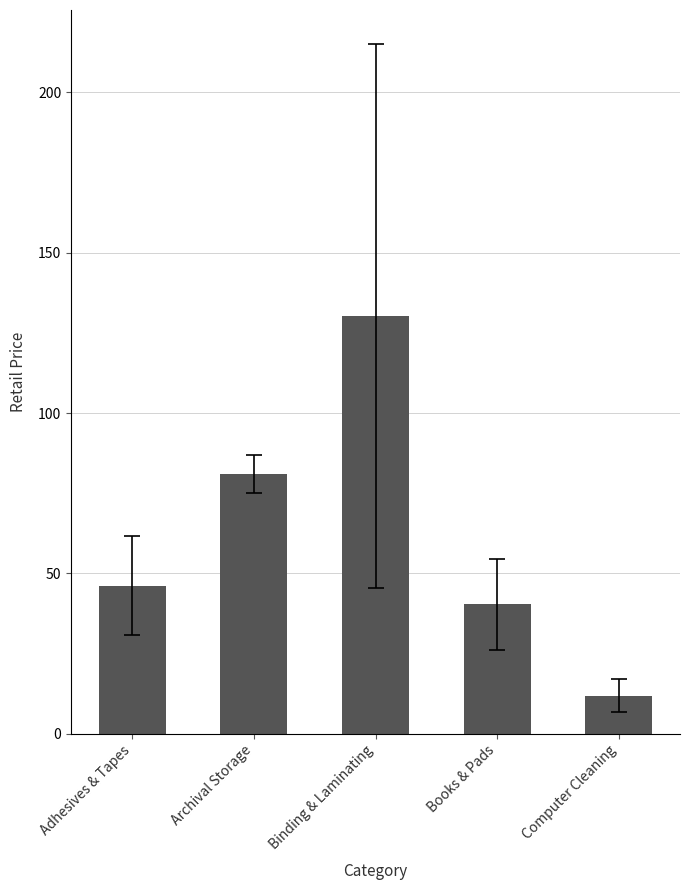

What is the difference between the values at Binding & Laminating and Computer Cleaning?

118.3